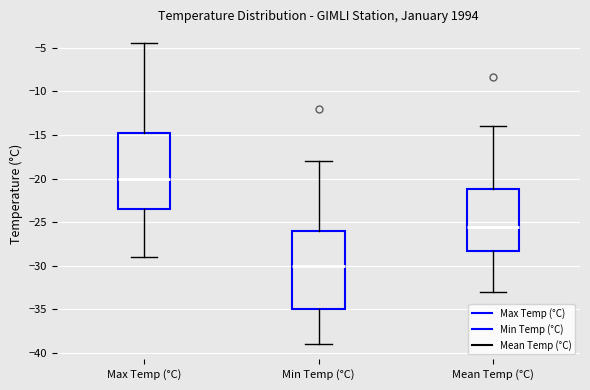

Which box has the lowest median line?

Min Temp (°C)